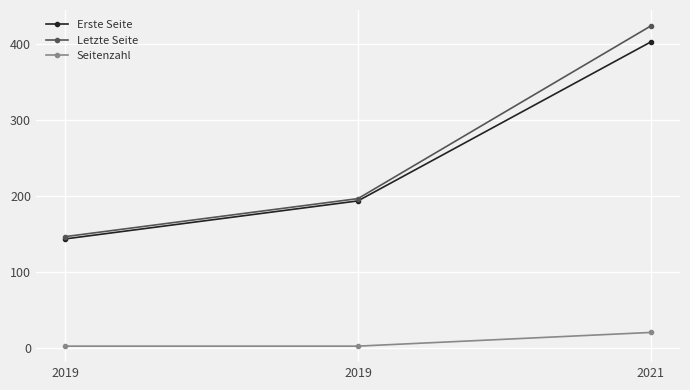

Count the Erste Seite values in the range 144 to 403.

3